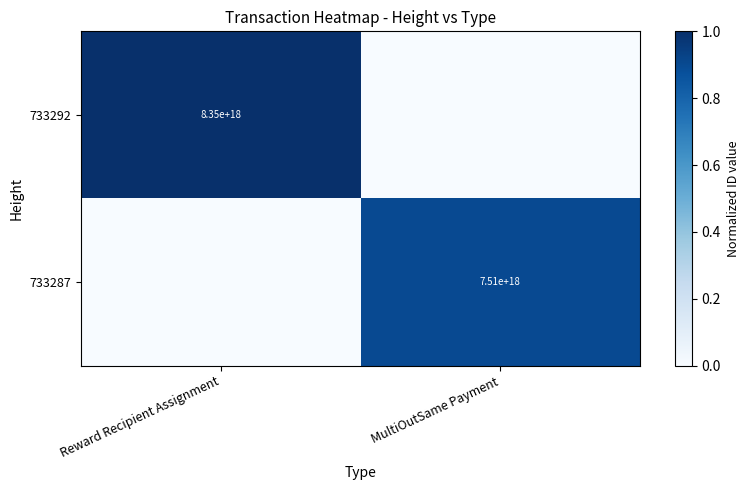

Is the value of 733292 at Reward Recipient Assignment greater than the value of 733287 at MultiOutSame Payment?

Yes